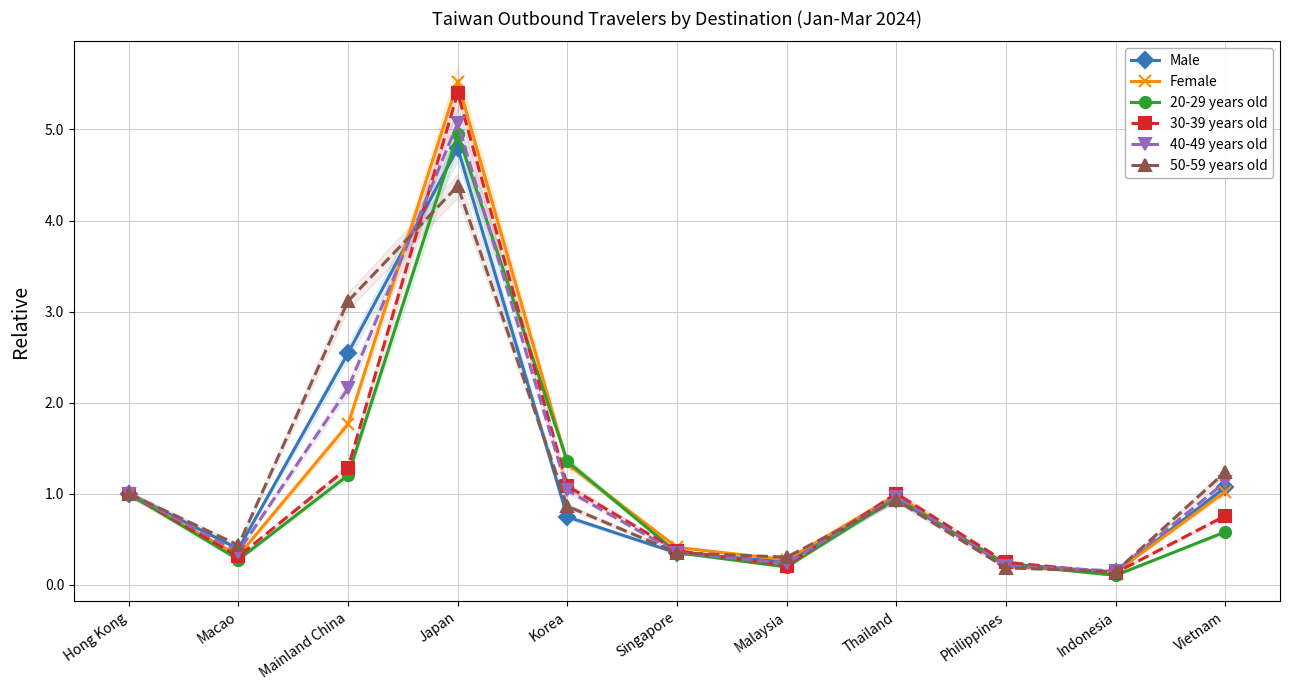

What is the total value across all series at Philippines?

1.3